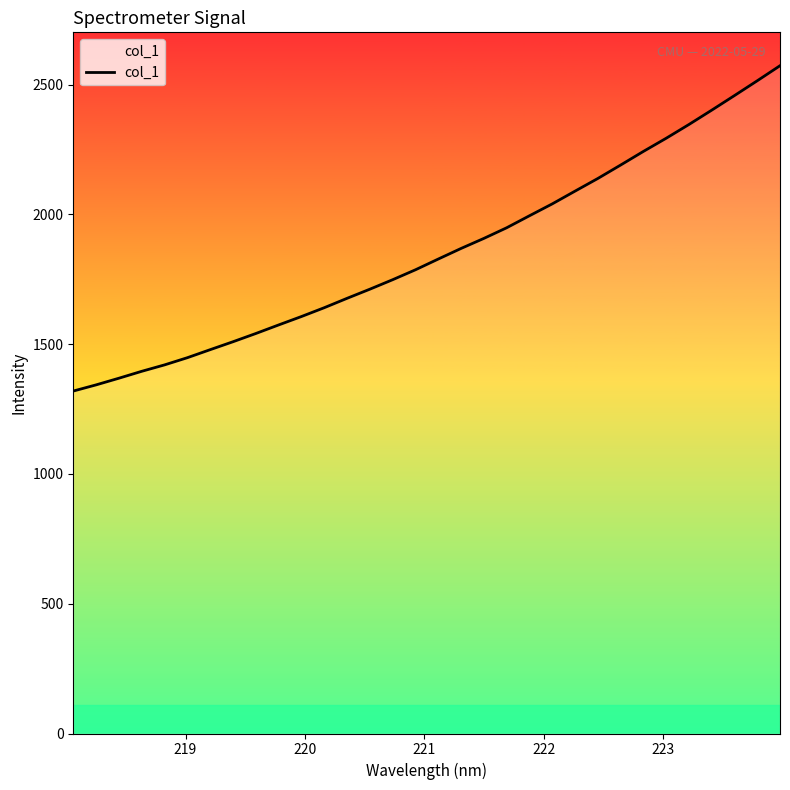

True or false: there are more than 0 points higher than both neighbors.

False